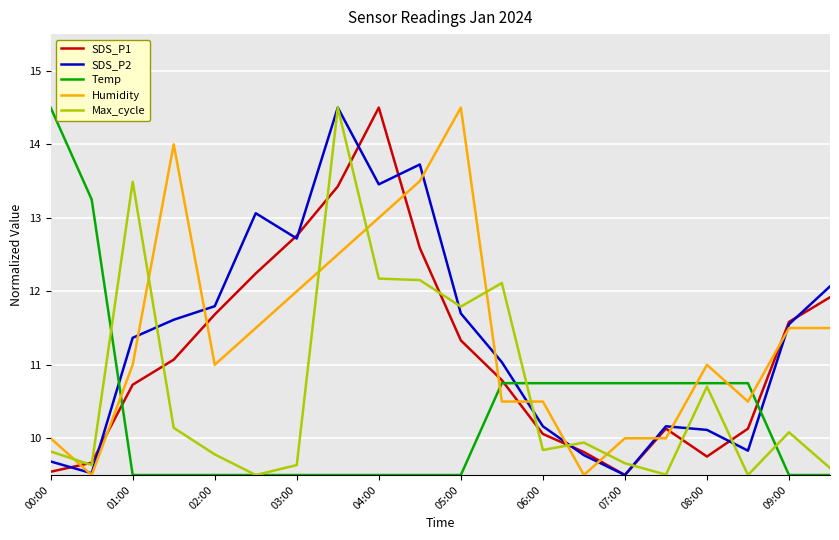

What is the greatest value displayed?

14.5